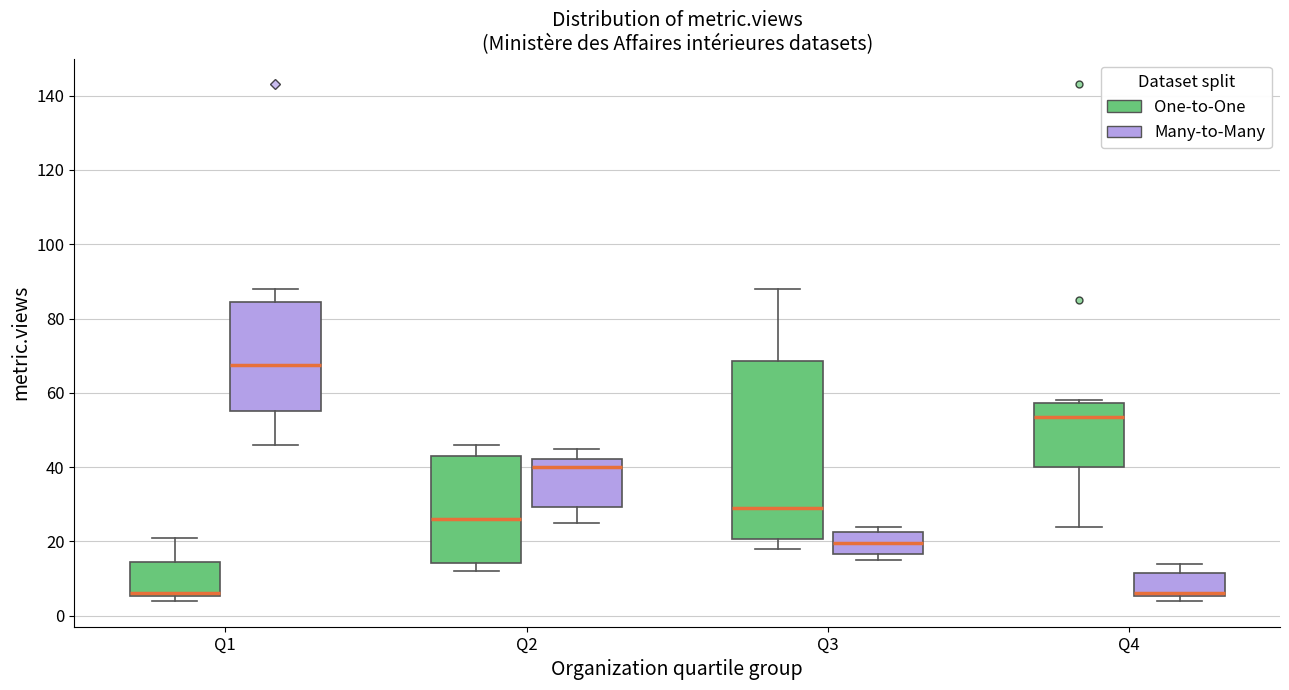

Reading left to right, transcribe this box plot: for each box, give where its median line is, the range the box spans, and where its two whiskers end, as read against the y-axis. The values are not printed on the chart, so give them approximately, as read against the axis.

Q1 (One-to-One): median 6 (just above the box's lower edge), box 6 to 14, whiskers 4 to 22
Q1 (Many-to-Many): median 68, box 56 to 84, whiskers 46 to 88
Q2 (One-to-One): median 26, box 14 to 44, whiskers 12 to 46
Q2 (Many-to-Many): median 40, box 30 to 42, whiskers 26 to 46
Q3 (One-to-One): median 30, box 20 to 68, whiskers 18 to 88
Q3 (Many-to-Many): median 20, box 16 to 22, whiskers 16 (just below the box's lower edge) to 24
Q4 (One-to-One): median 54, box 40 to 58, whiskers 24 to 58 (just above the box's upper edge)
Q4 (Many-to-Many): median 6 (just above the box's lower edge), box 6 to 12, whiskers 4 to 14